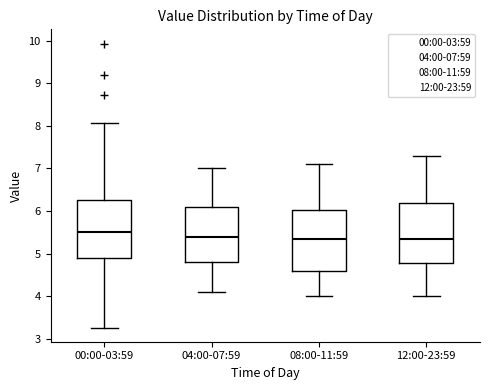

Where does the median line of the box for 00:00-03:59 sit on the y-axis? The values are not printed on the chart, so give them approximately, as read against the axis.

5.5